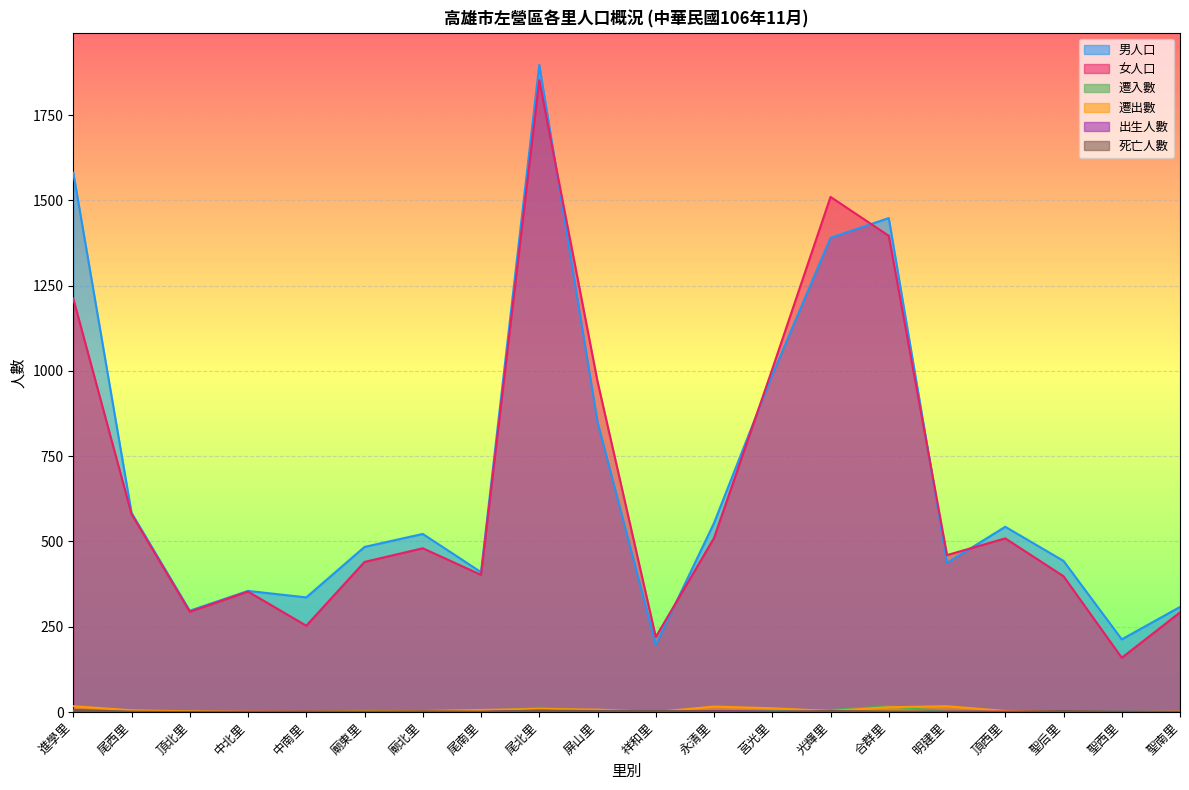

Reading left to right, list all the values displayed in this chart.

男人口: 進學里=1581	尾西里=584	頂北里=297	中北里=355	中南里=336	廟東里=484	廟北里=522	尾南里=410	尾北里=1897	屏山里=850	祥和里=197	永清里=554	莒光里=988	光輝里=1390	合群里=1448	明建里=437	頂西里=543	聖后里=443	聖西里=213	聖南里=308
女人口: 進學里=1212	尾西里=580	頂北里=294	中北里=353	中南里=253	廟東里=440	廟北里=480	尾南里=402	尾北里=1852	屏山里=969	祥和里=220	永清里=510	莒光里=1005	光輝里=1510	合群里=1396	明建里=460	頂西里=509	聖后里=398	聖西里=159	聖南里=292
遷入數: 進學里=5	尾西里=1	頂北里=1	中北里=1	中南里=1	廟東里=4	廟北里=3	尾南里=0	尾北里=13	屏山里=3	祥和里=2	永清里=2	莒光里=3	光輝里=6	合群里=17	明建里=1	頂西里=1	聖后里=3	聖西里=2	聖南里=0
遷出數: 進學里=17	尾西里=5	頂北里=2	中北里=2	中南里=2	廟東里=2	廟北里=3	尾南里=6	尾北里=9	屏山里=7	祥和里=0	永清里=16	莒光里=11	光輝里=3	合群里=14	明建里=17	頂西里=3	聖后里=2	聖西里=0	聖南里=1
出生人數: 進學里=0	尾西里=0	頂北里=0	中北里=1	中南里=1	廟東里=0	廟北里=0	尾南里=0	尾北里=4	屏山里=0	祥和里=0	永清里=3	莒光里=1	光輝里=1	合群里=0	明建里=1	頂西里=1	聖后里=1	聖西里=1	聖南里=0
死亡人數: 進學里=6	尾西里=1	頂北里=0	中北里=0	中南里=1	廟東里=1	廟北里=2	尾南里=1	尾北里=4	屏山里=3	祥和里=3	永清里=2	莒光里=0	光輝里=3	合群里=1	明建里=0	頂西里=0	聖后里=3	聖西里=0	聖南里=0